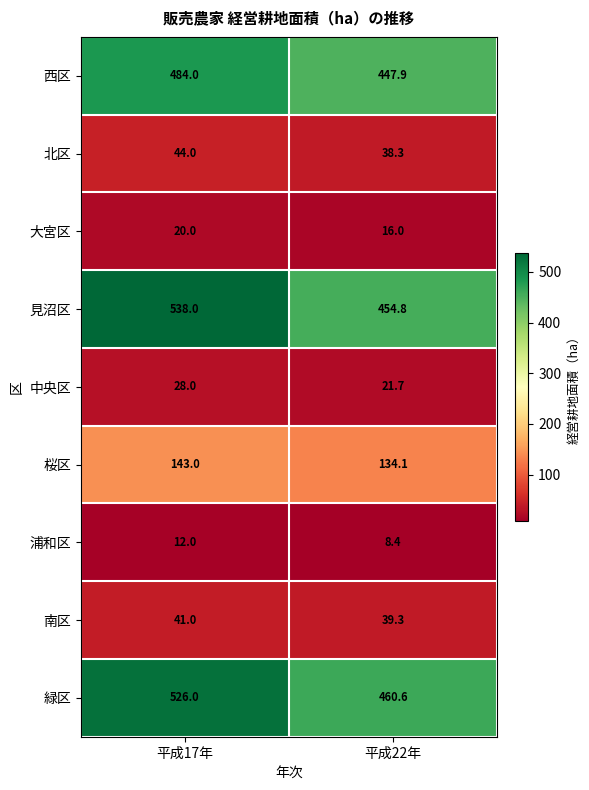

Between 平成17年 and 平成22年, which series saw the biggest shift?

見沼区